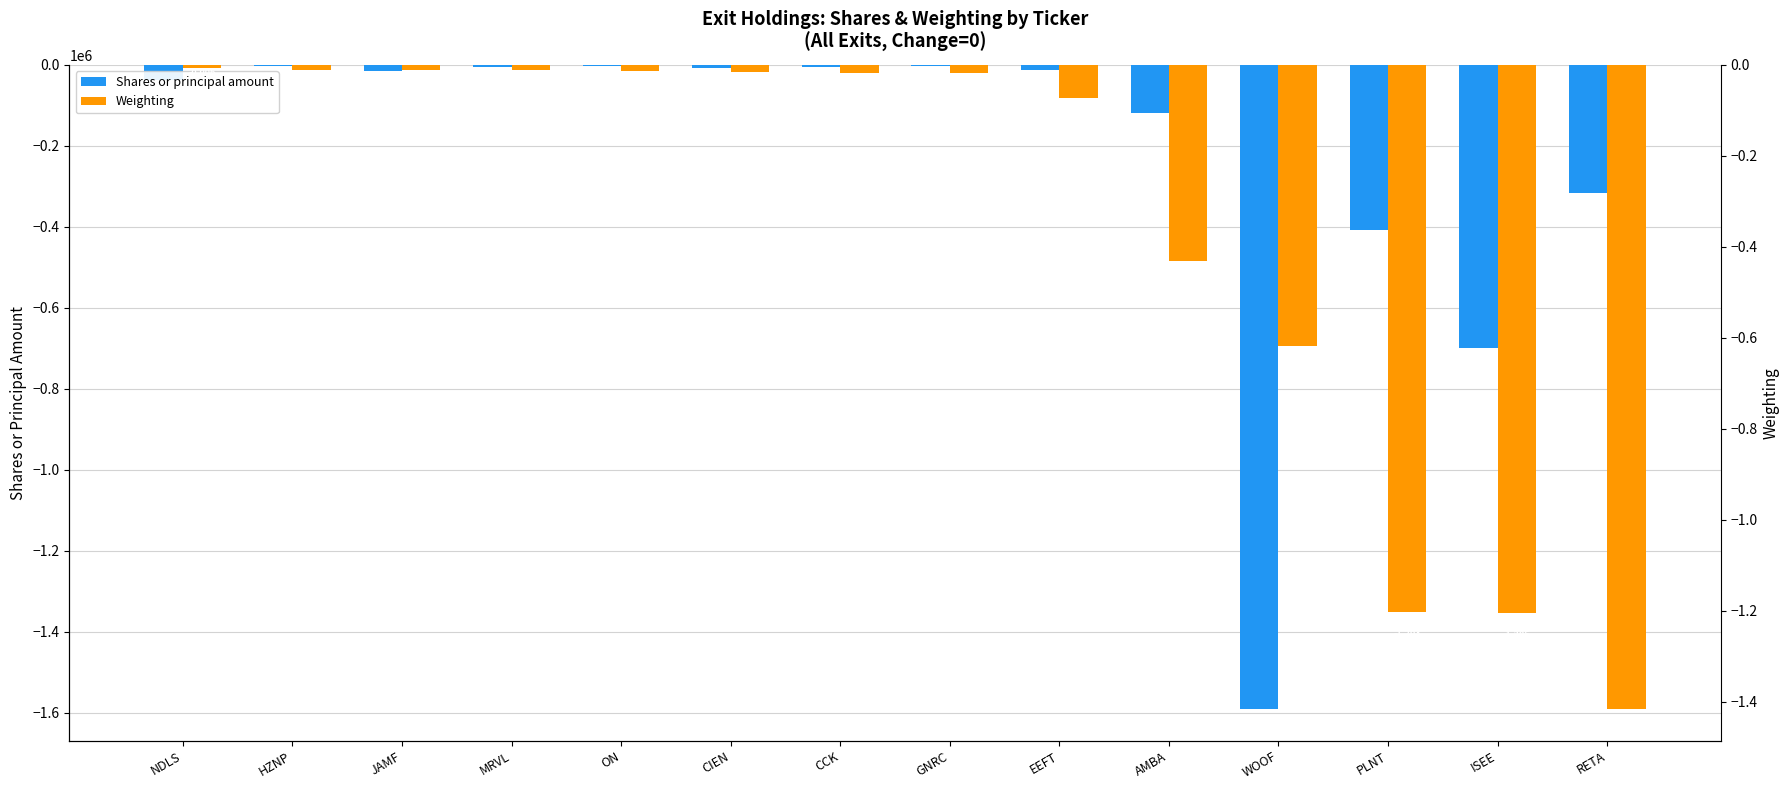

Where is Weighting nearest to the value 0?

NDLS